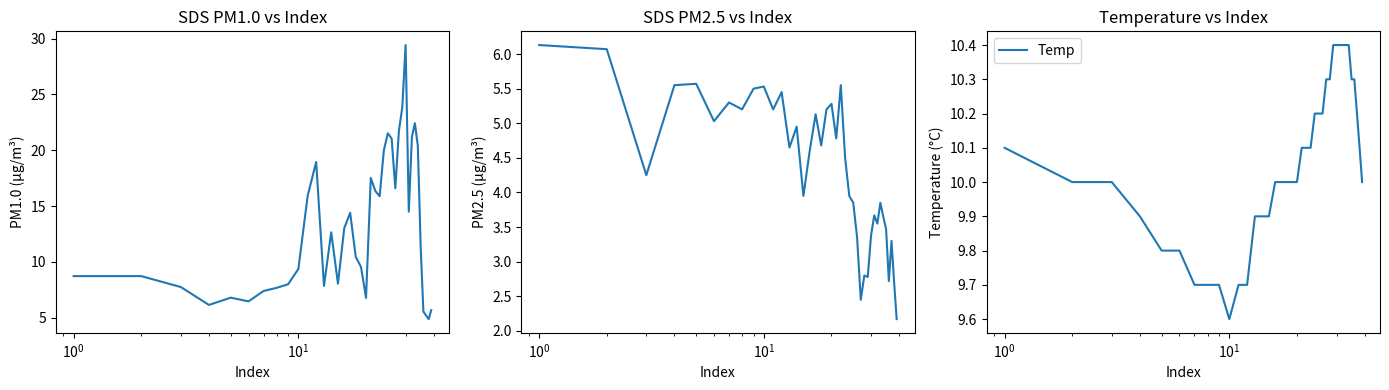

Reading right to left, transcribe all the data shown in this chart.

SDS_P1: 5.7	4.9	5.2	5.5	11.4	20.4	22.4	21.2	14.5	29.4	23.9	21.7	16.6	21.1	21.5	20.0	15.9	16.4	17.5	6.8	9.6	10.4	14.4	13.0	8.1	12.7	7.8	18.9	15.9	9.4	8.0	7.7	7.4	6.5	6.8	6.2	7.8	8.7	8.7
SDS_P2: 2.2	2.7	3.3	2.7	3.5	3.6	3.9	3.5	3.7	3.4	2.8	2.8	2.5	3.4	3.9	4.0	4.5	5.5	4.8	5.3	5.2	4.7	5.1	4.6	4.0	5.0	4.7	5.5	5.2	5.5	5.5	5.2	5.3	5.0	5.6	5.5	4.2	6.1	6.1
Temp: 10.0	10.1	10.2	10.3	10.3	10.4	10.4	10.4	10.4	10.4	10.4	10.3	10.3	10.2	10.2	10.2	10.1	10.1	10.1	10.0	10.0	10.0	10.0	10.0	9.9	9.9	9.9	9.7	9.7	9.6	9.7	9.7	9.7	9.8	9.8	9.9	10.0	10.0	10.1